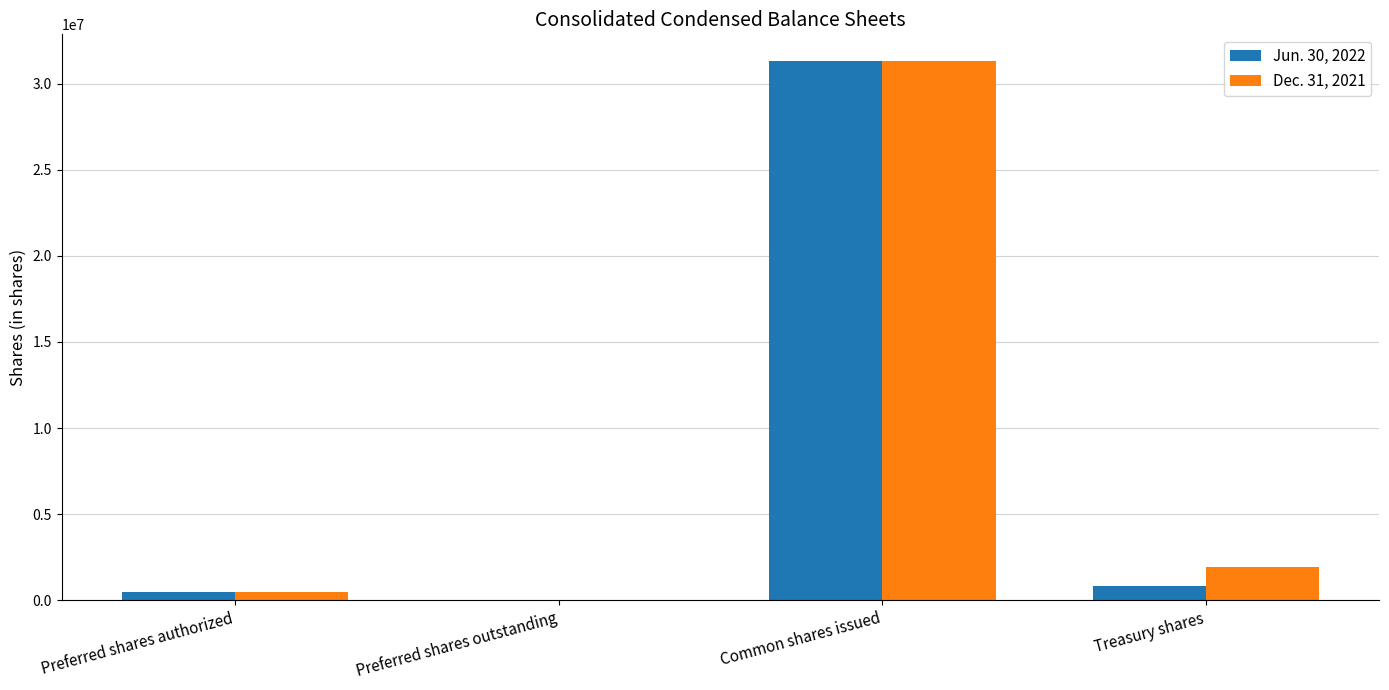

Are the bars horizontal?

No